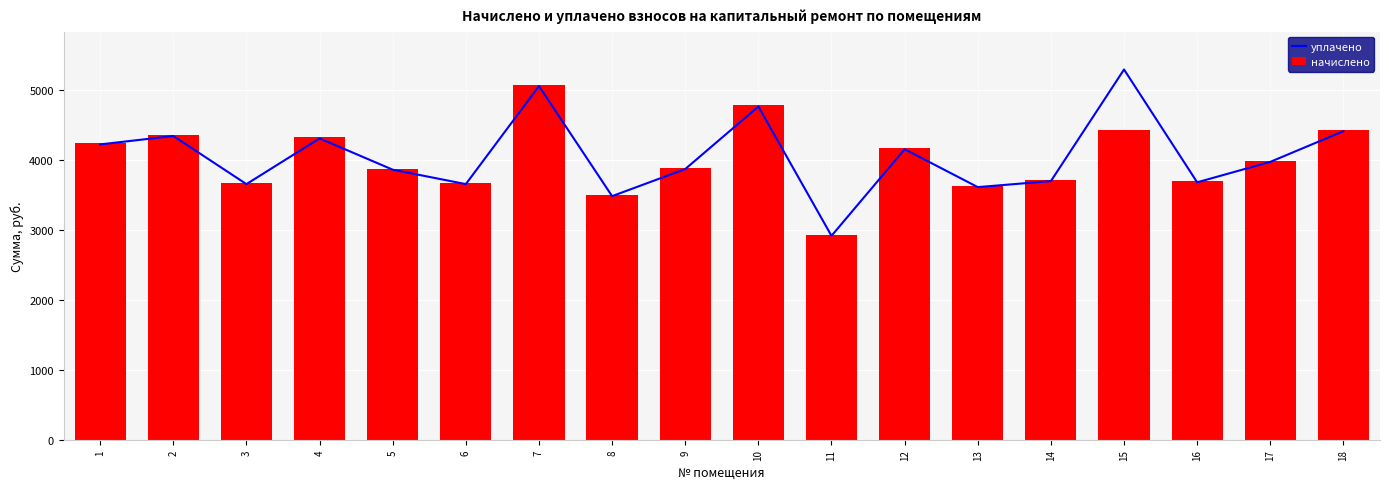

What is the difference between the second highest and second lowest values in the уплачено series?

1575.6